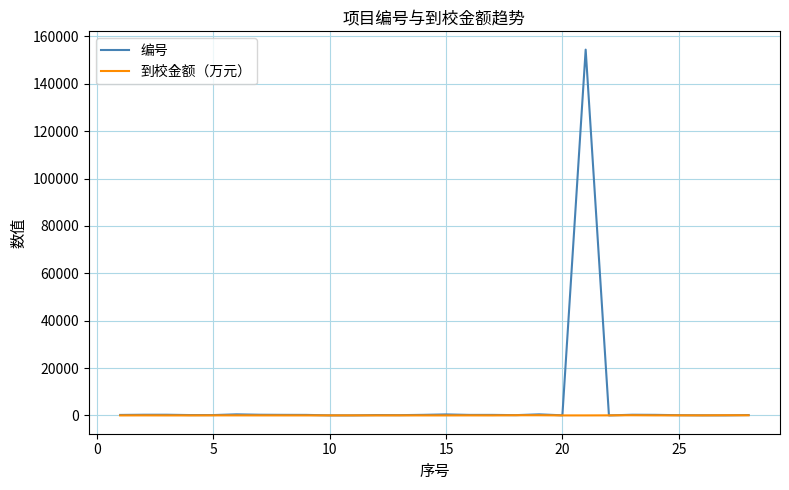

Which series has the widest spread of values?

编号